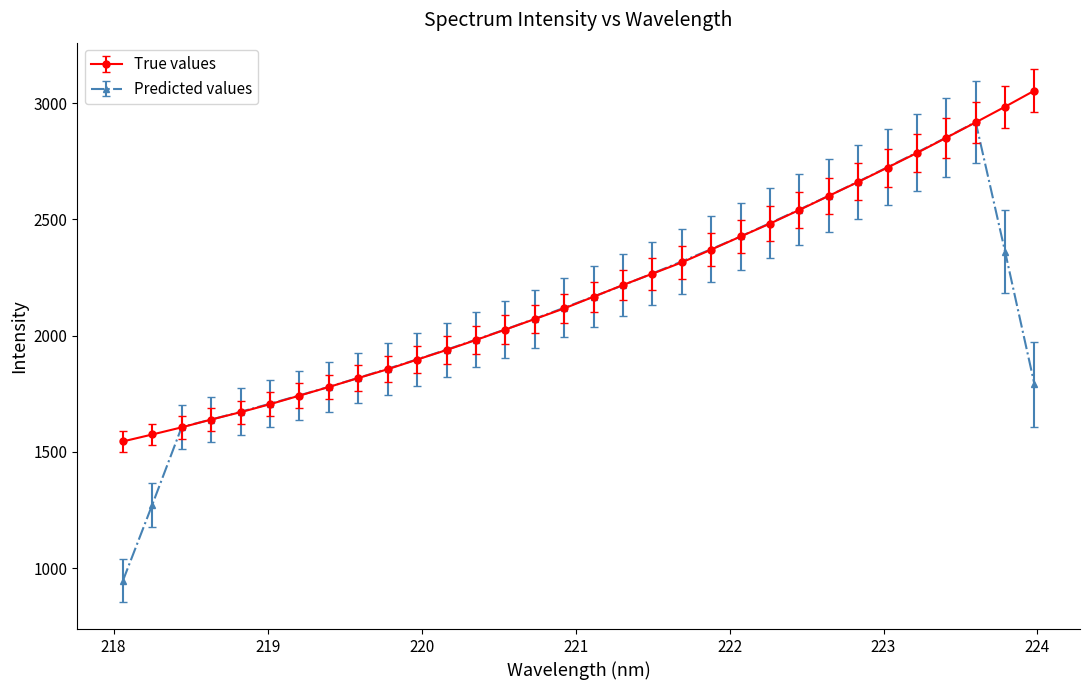

List the series in order of their peak value, lowest first.

Predicted values, True values